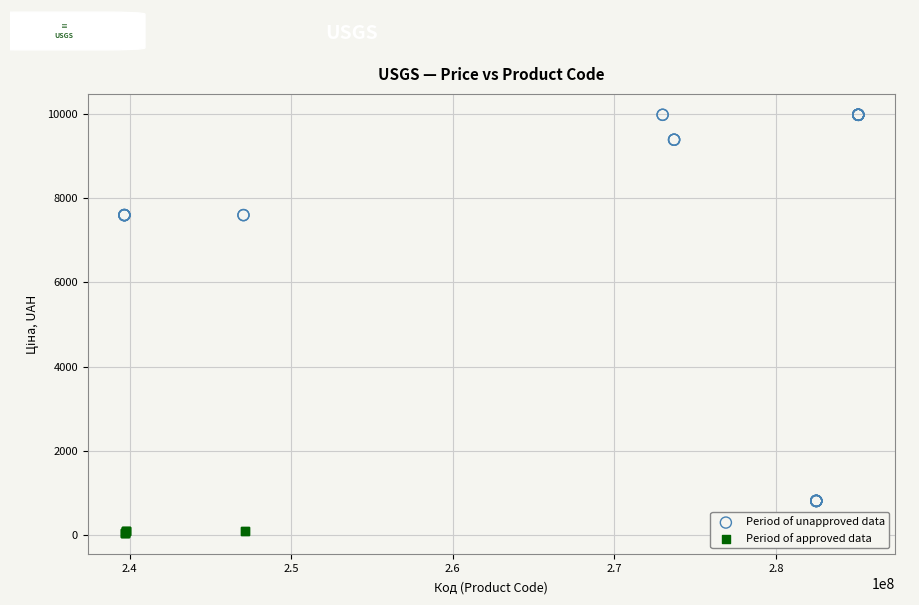

Which series contains the highest Y value?

Period of unapproved data